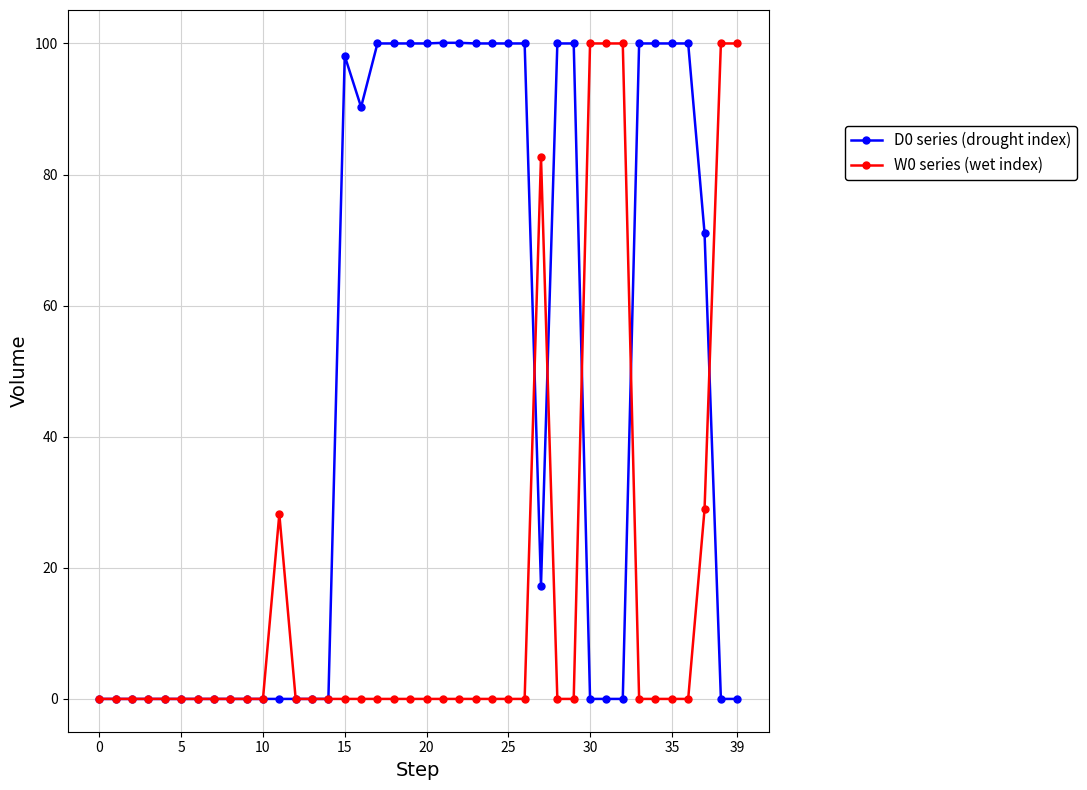

How many series are shown in this chart?

2